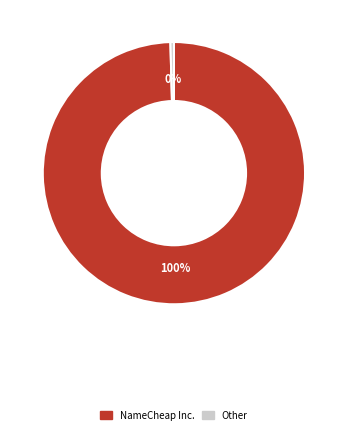

Does NameCheap Inc. account for over 50% of the chart?

Yes